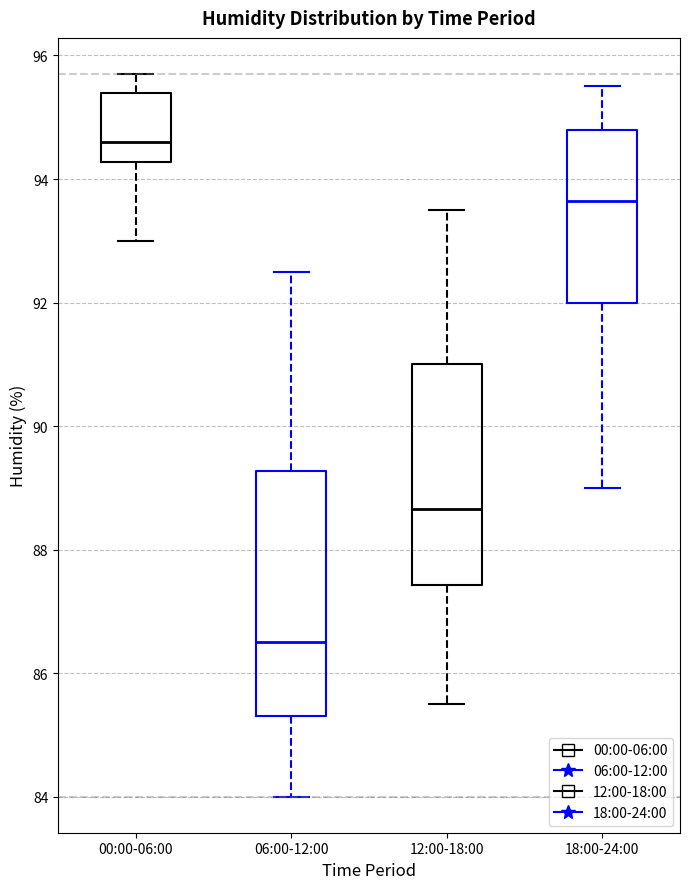

Reading left to right, read every box against the y-axis: the position of its median line, the range the box covers, and the ends of its whiskers. The values are not printed on the chart, so give them approximately, as read against the axis.

00:00-06:00: median 94.6, box 94.2 to 95.4, whiskers 93.0 to 95.8
06:00-12:00: median 86.6, box 85.4 to 89.2, whiskers 84.0 to 92.6
12:00-18:00: median 88.6, box 87.4 to 91.0, whiskers 85.6 to 93.6
18:00-24:00: median 93.6, box 92.0 to 94.8, whiskers 89.0 to 95.6